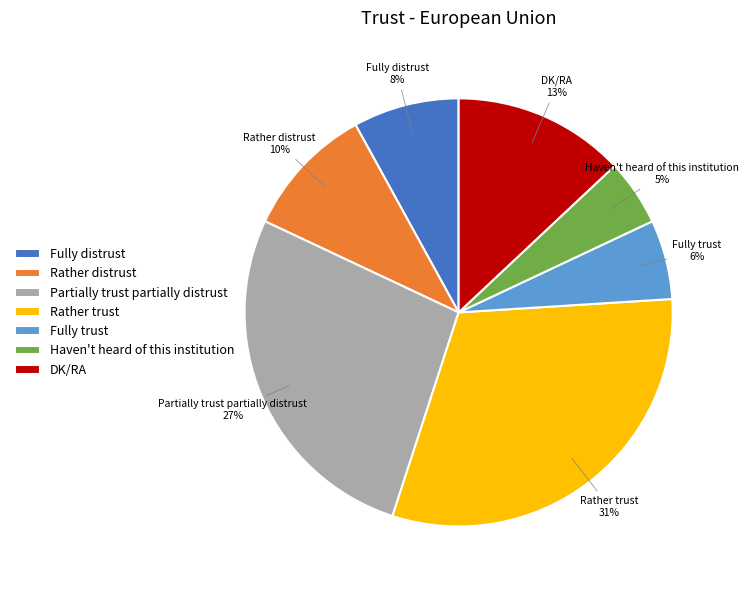

What is the smallest slice in the pie chart?

Haven't heard of this institution